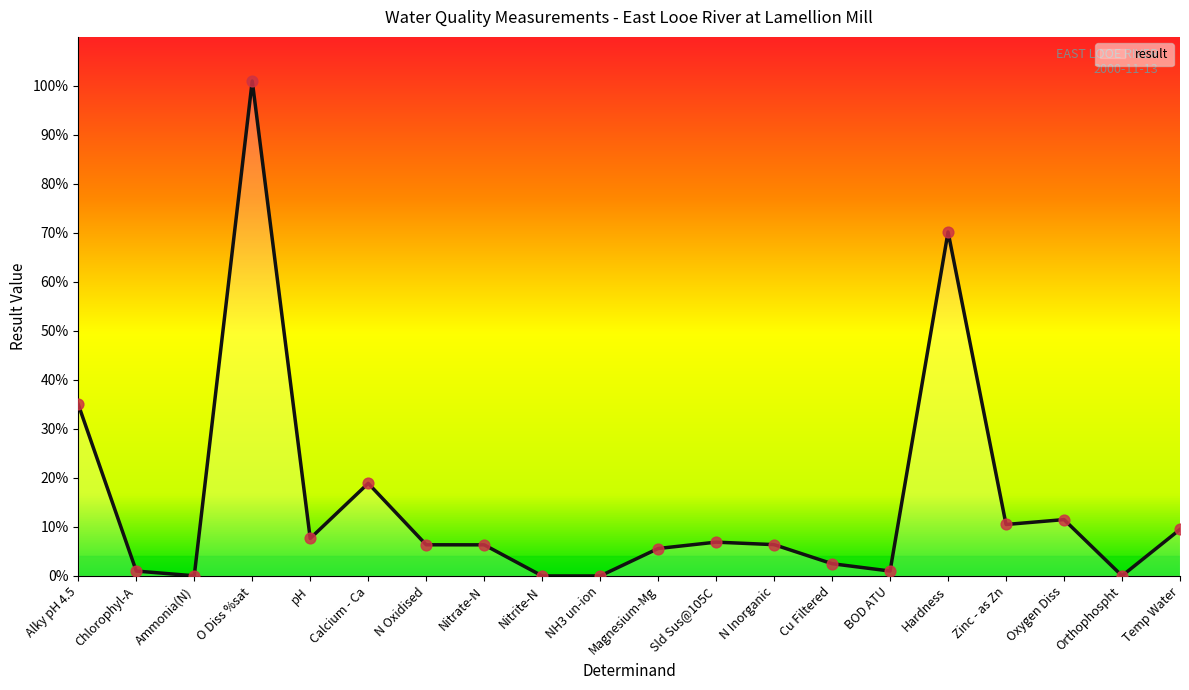

Approximately how many times larger is the value at O Diss %sat compared to Zinc - as Zn?

9.6